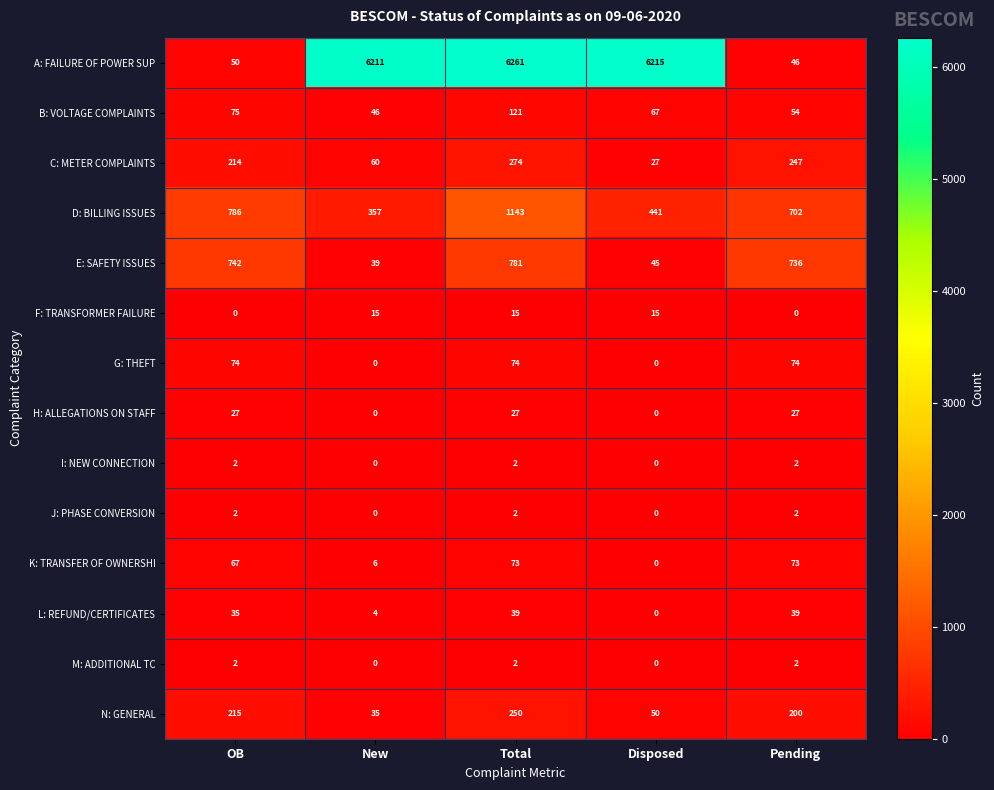

Which series has the widest spread of values?

A: FAILURE OF POWER SUP